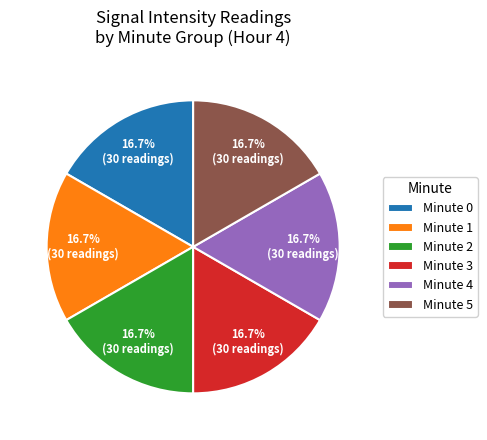

What percentage do Minute 1 and Minute 5 together represent?

33.3%